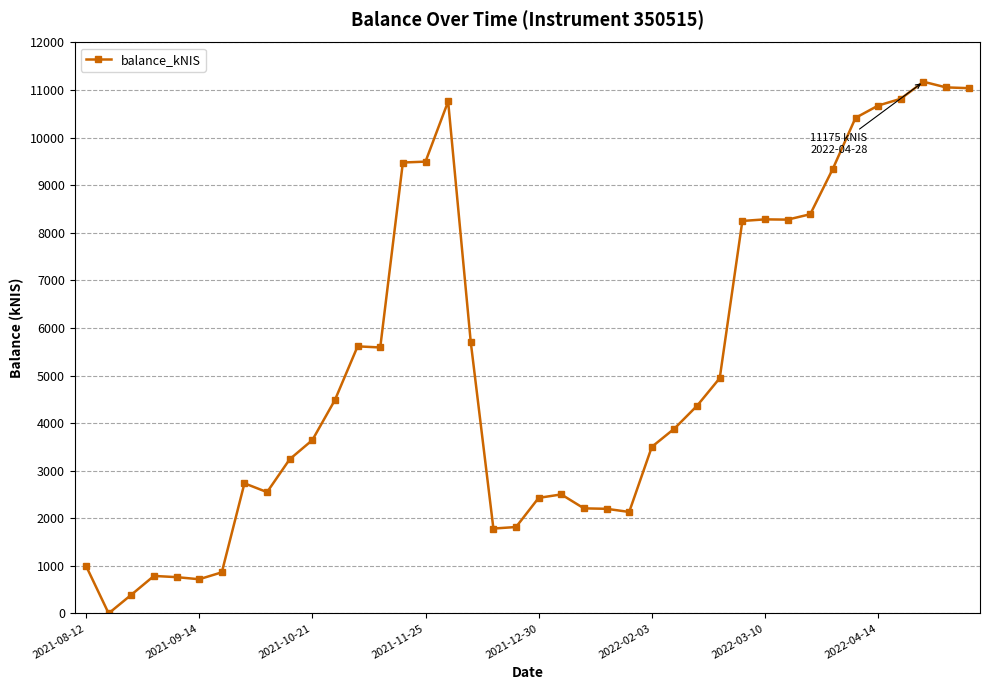

True or false: there are more than 2 points higher than both neighbors.

True